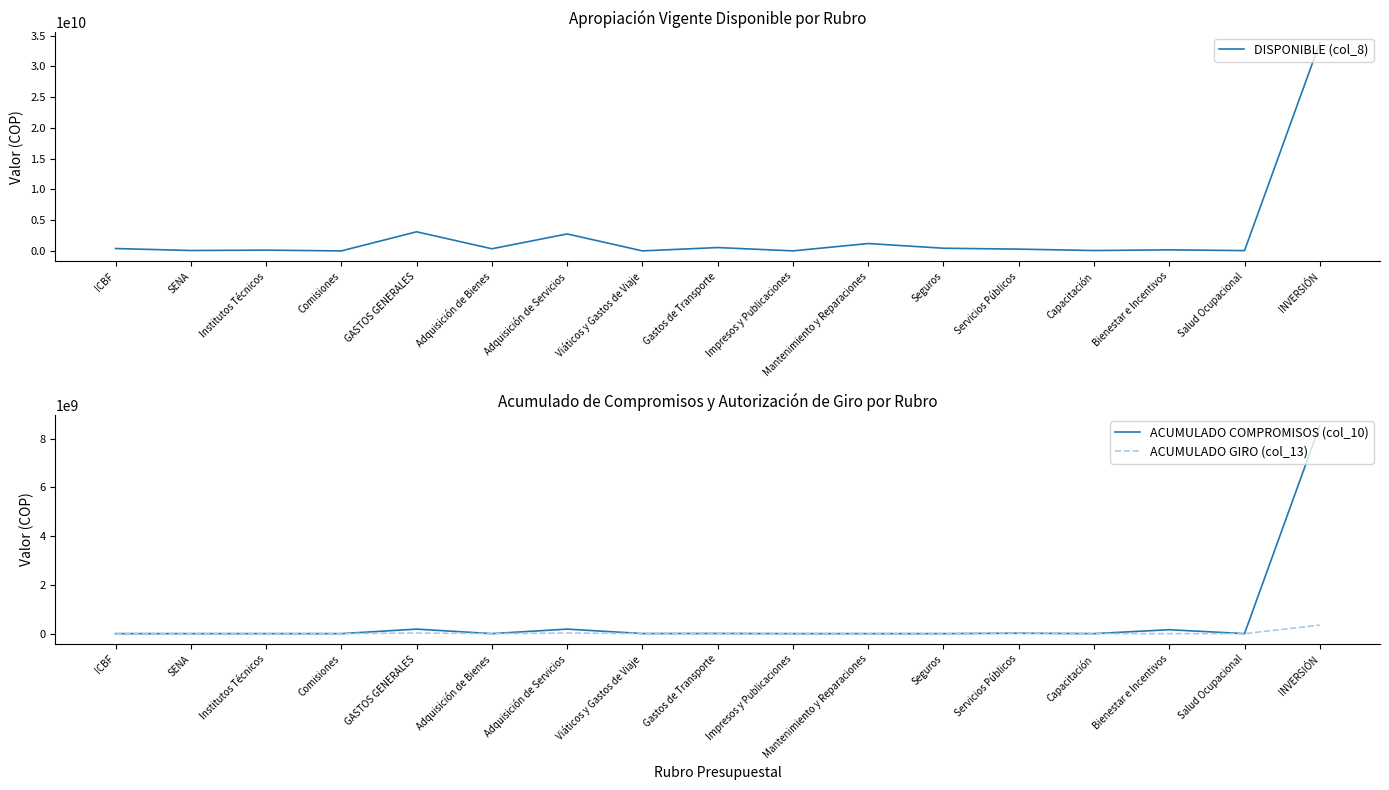

Between Institutos Técnicos and Capacitación, which series saw the biggest shift?

DISPONIBLE (col_8)